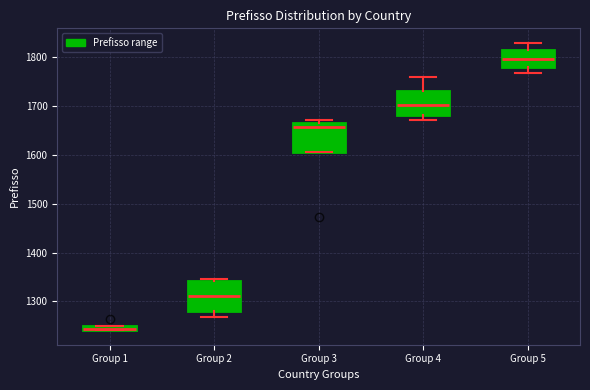

Where does the median line of the box for Group 4 sit on the y-axis? The values are not printed on the chart, so give them approximately, as read against the axis.

1700